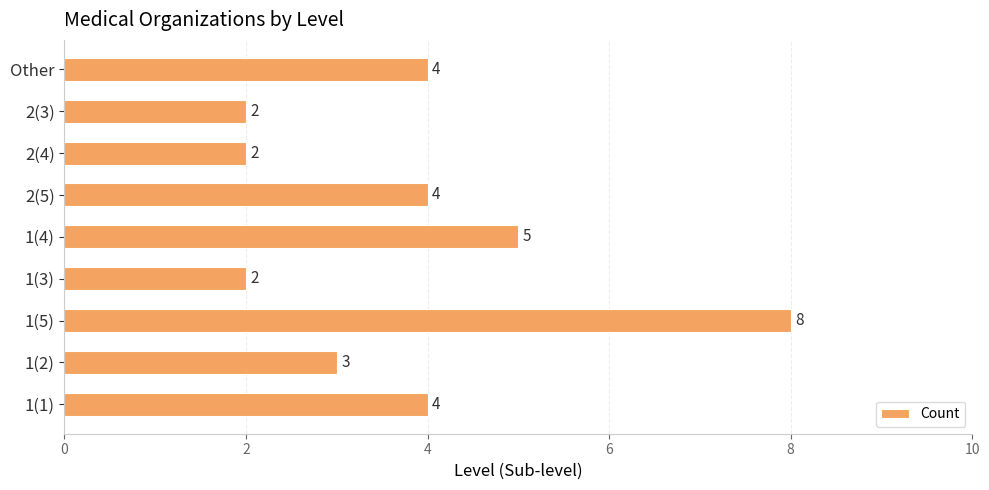

Reading bottom to top, list all the values displayed in this chart.

1(1)=4	1(2)=3	1(5)=8	1(3)=2	1(4)=5	2(5)=4	2(4)=2	2(3)=2	Other=4